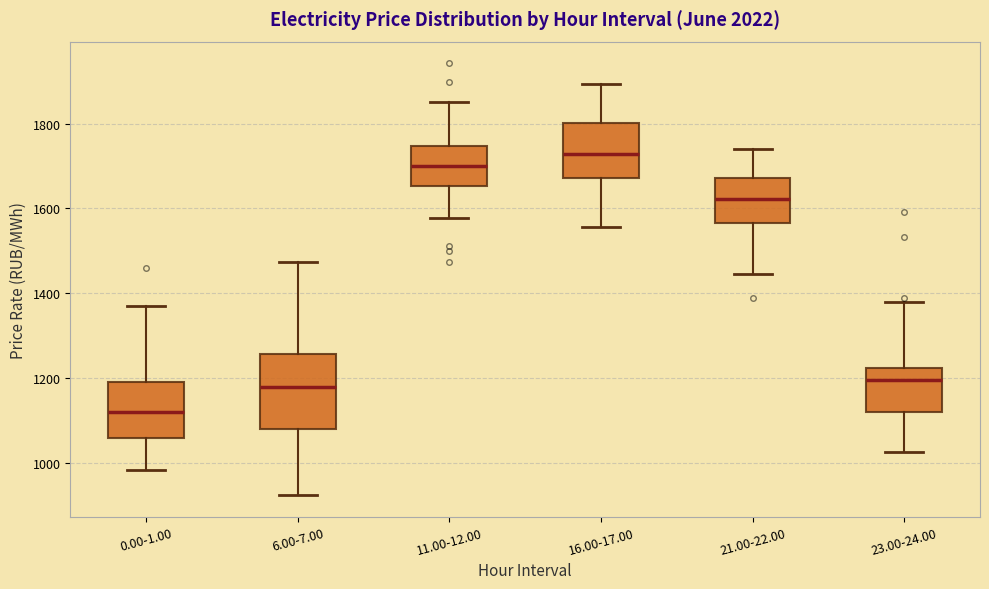

Comparing the boxes themselves (not the whiskers), which one is the tallest?

6.00-7.00